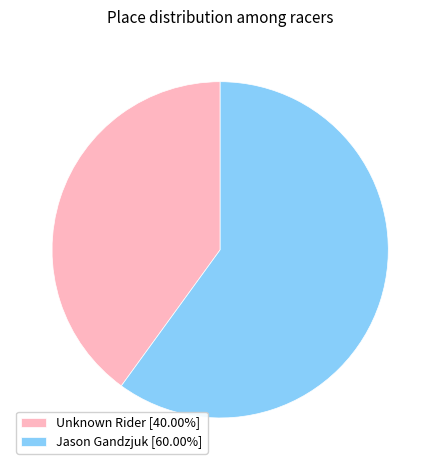

Do Unknown Rider [40.00%] and Jason Gandzjuk [60.00%] together represent more than half of the pie?

Yes